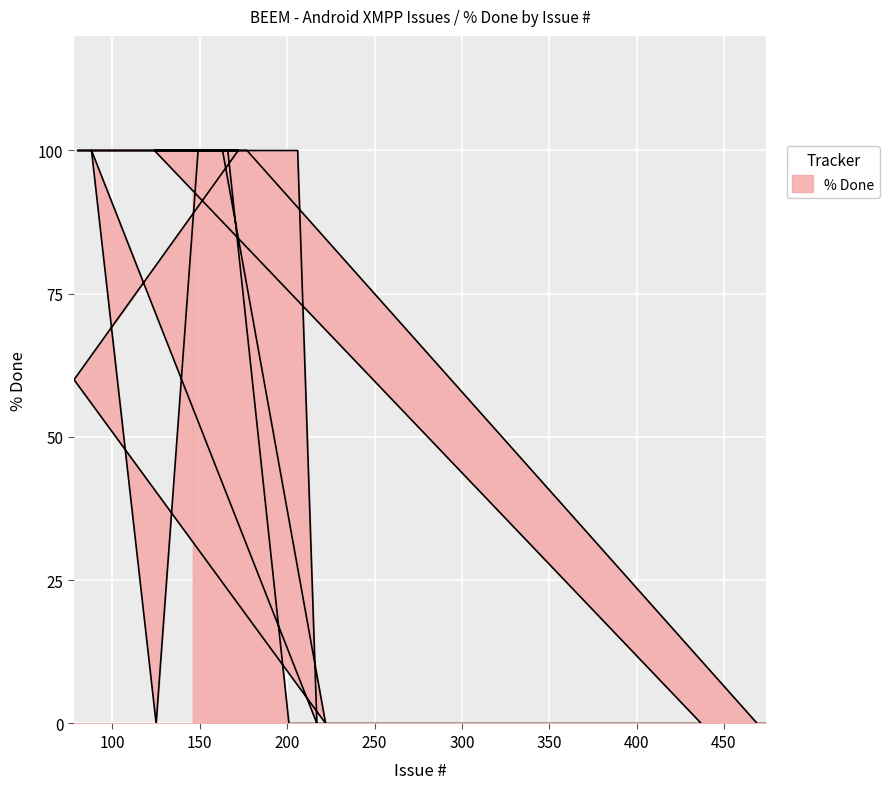

What is the label of the 10th point from the right?

201